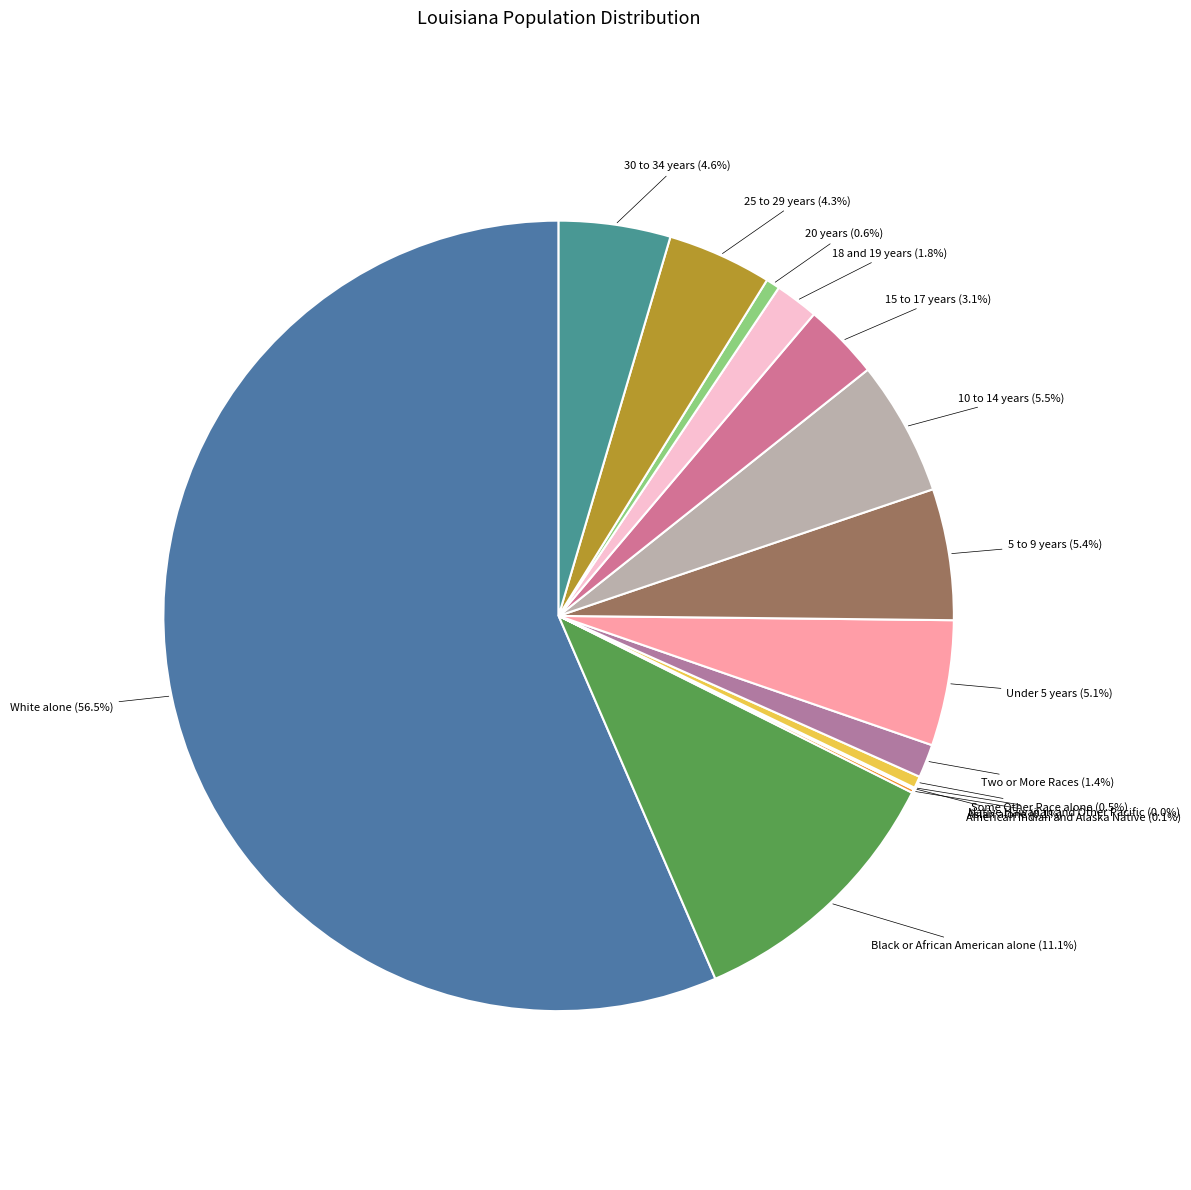

How many segments does this pie chart have?

15